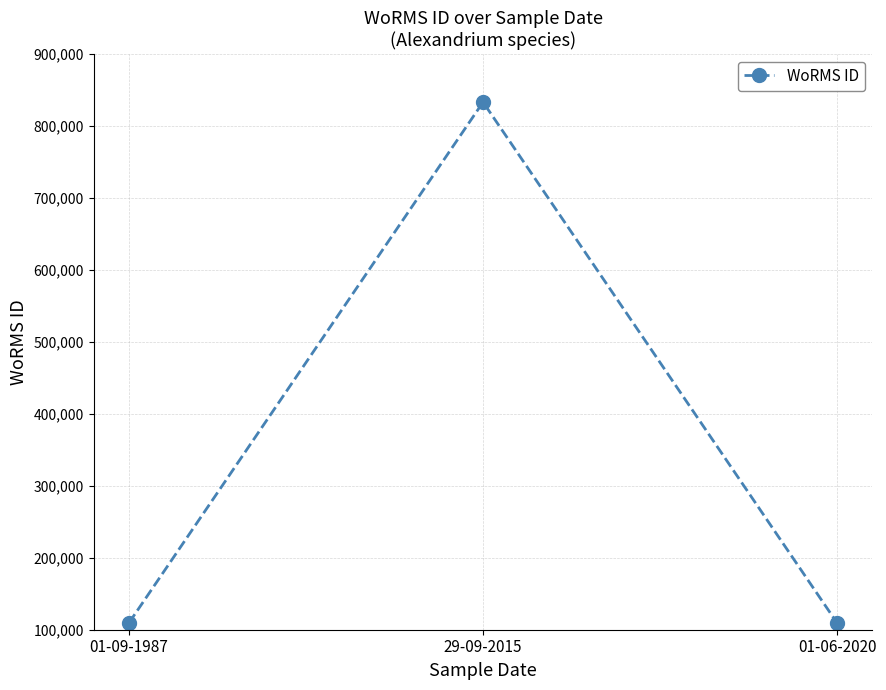

What is the difference between the maximum and second lowest values?

723341